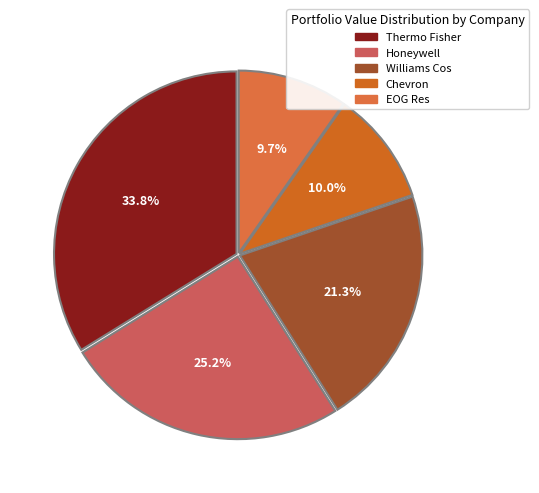

How many slices are in this pie chart?

5